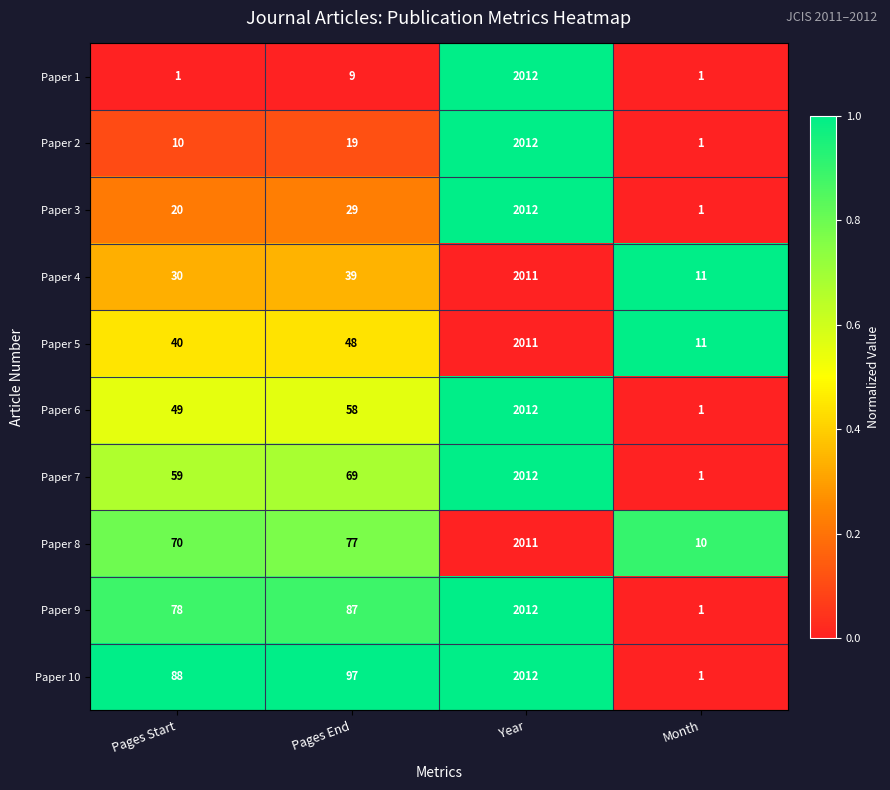

At which label is Paper 1 closest to 1006?

Pages End